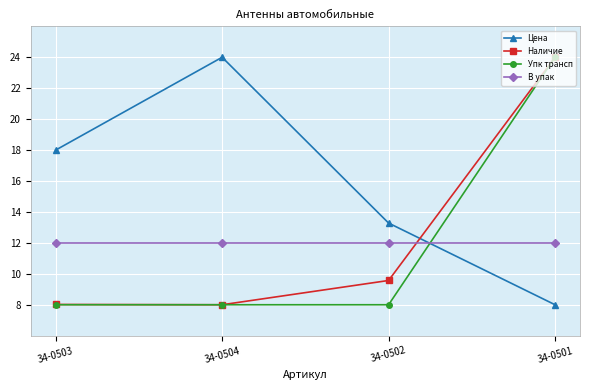

What is the minimum value for В упак?

12.0